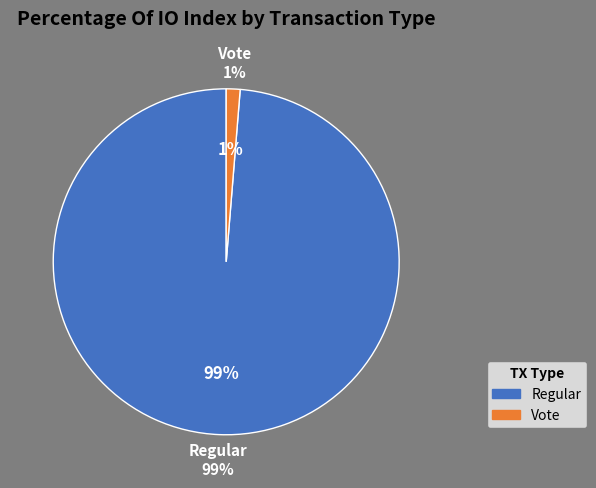

Do Vote and Regular together represent more than half of the pie?

Yes